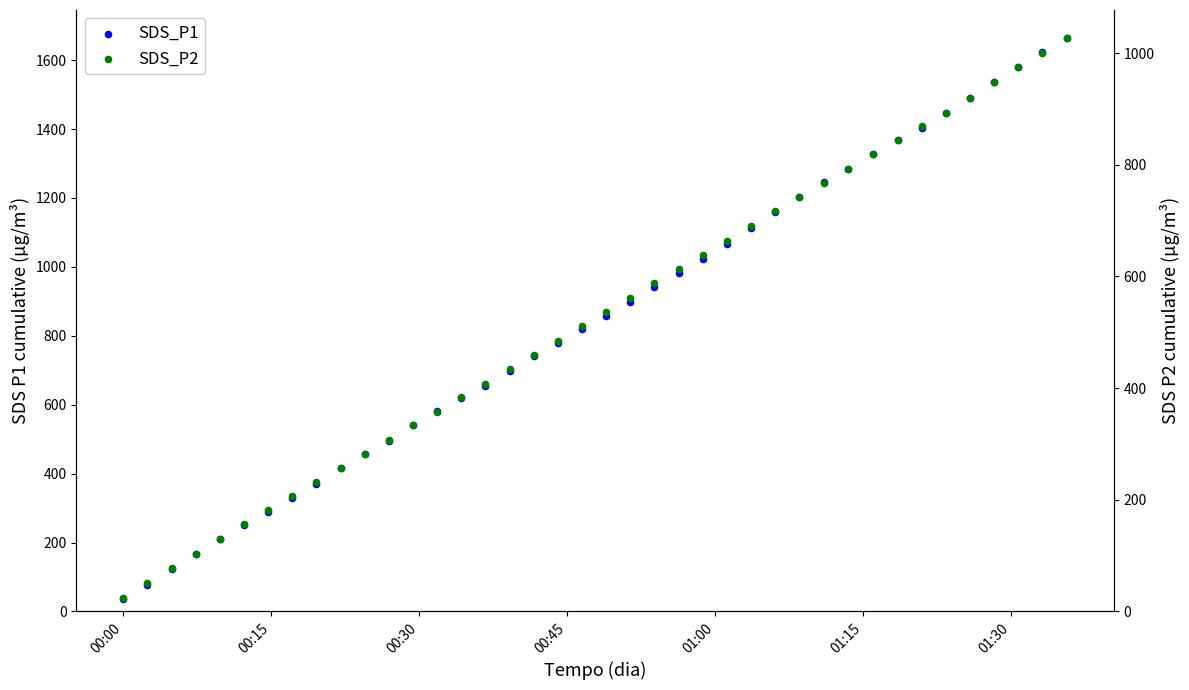

What are all the series names shown in the legend?

SDS_P1, SDS_P2